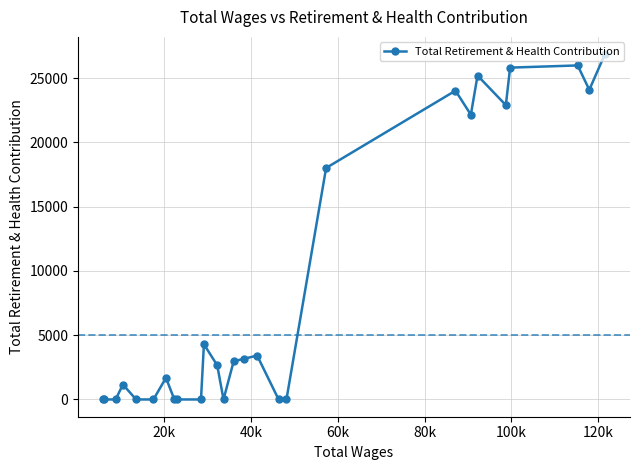

What is the difference between the maximum and minimum values?

26875